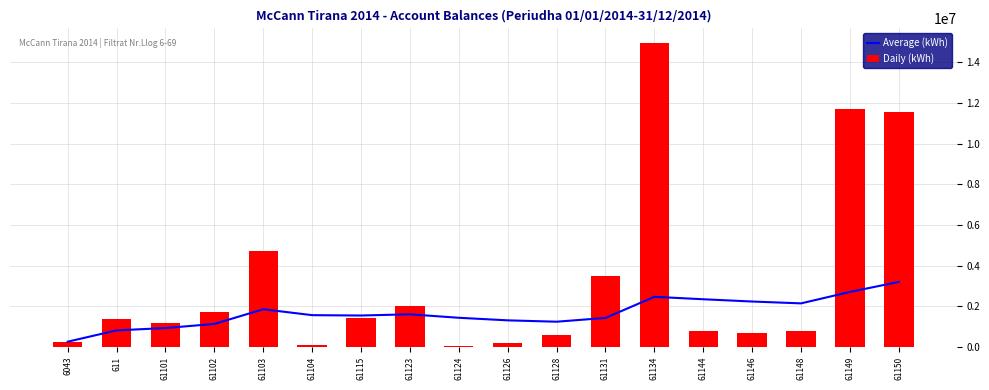

What is the value of the Average (kWh) bar at the 7th from the left?

1539351.6